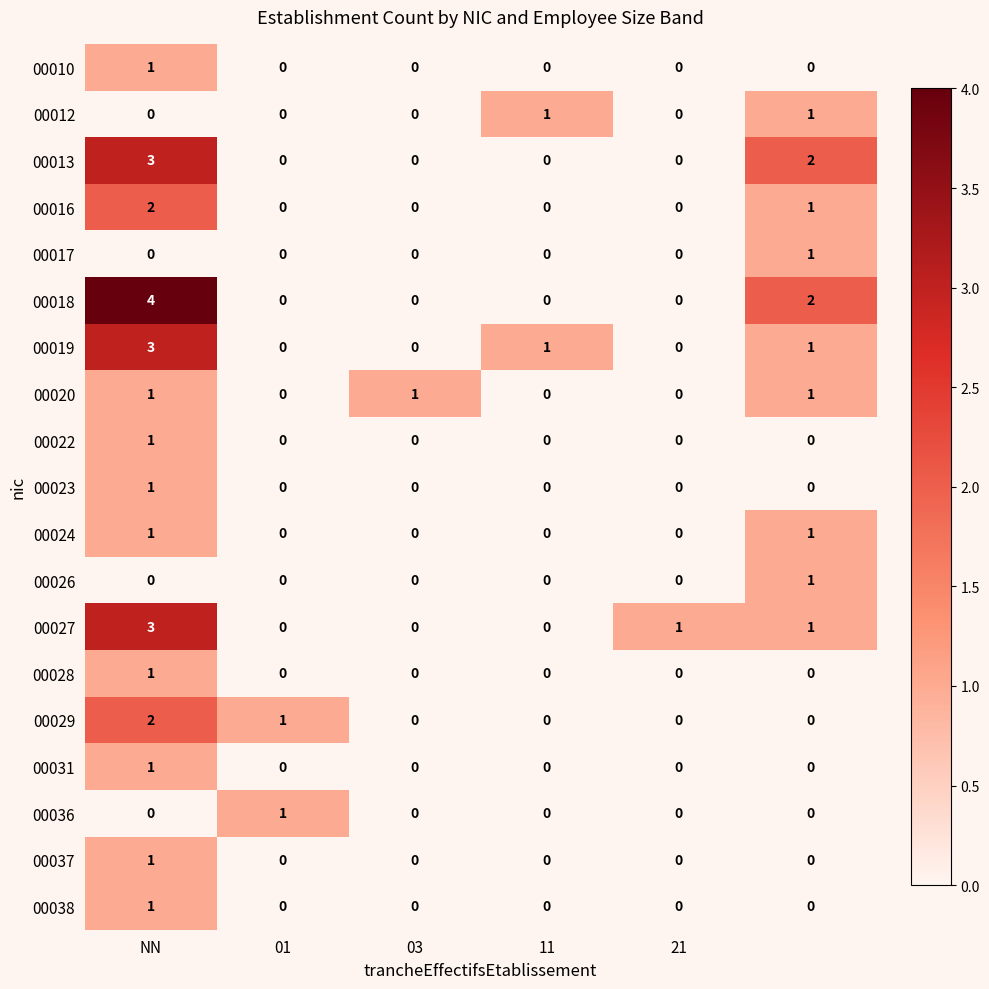

How many series are shown in this chart?

19